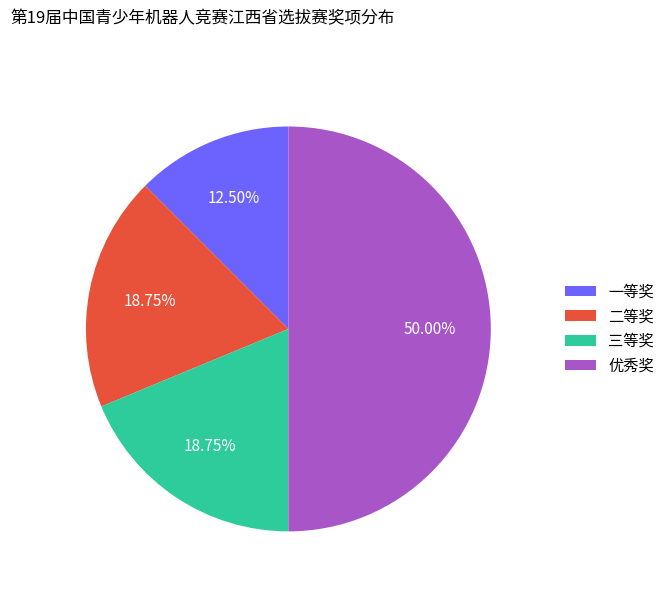

Is 一等奖 the majority of the pie?

No